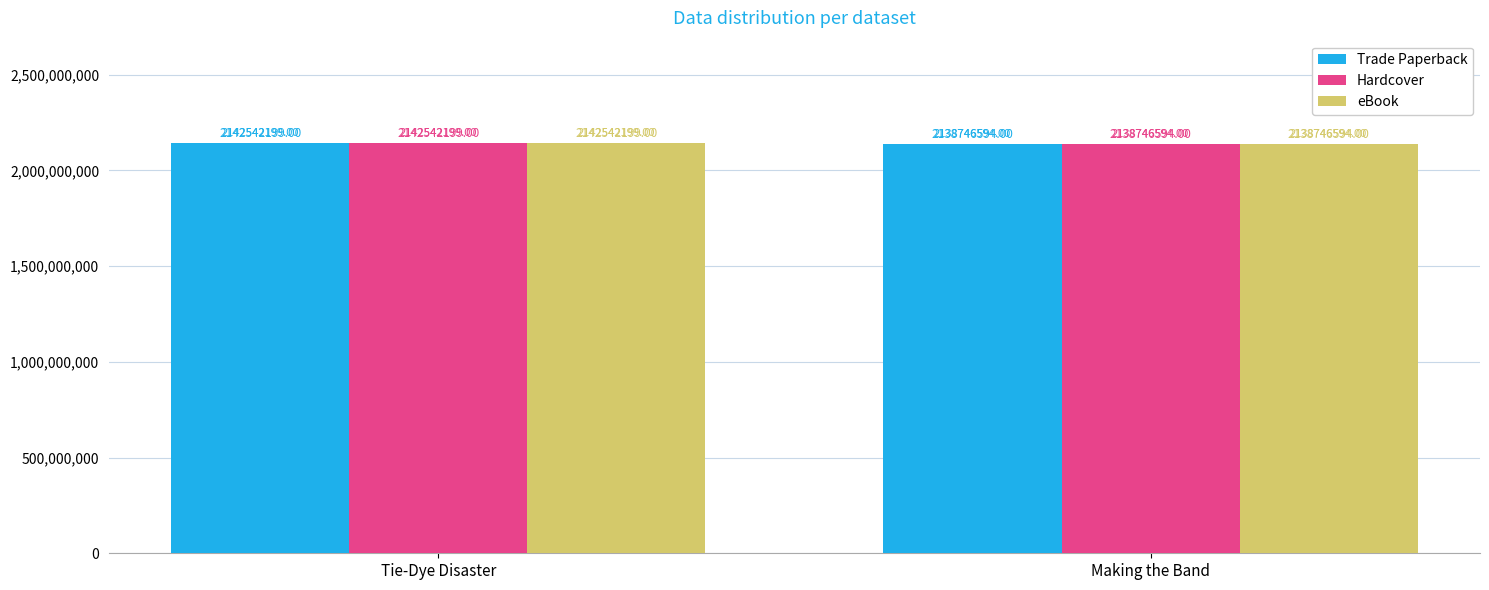

What is the difference between the Hardcover values at Tie-Dye Disaster and Making the Band?

3795605